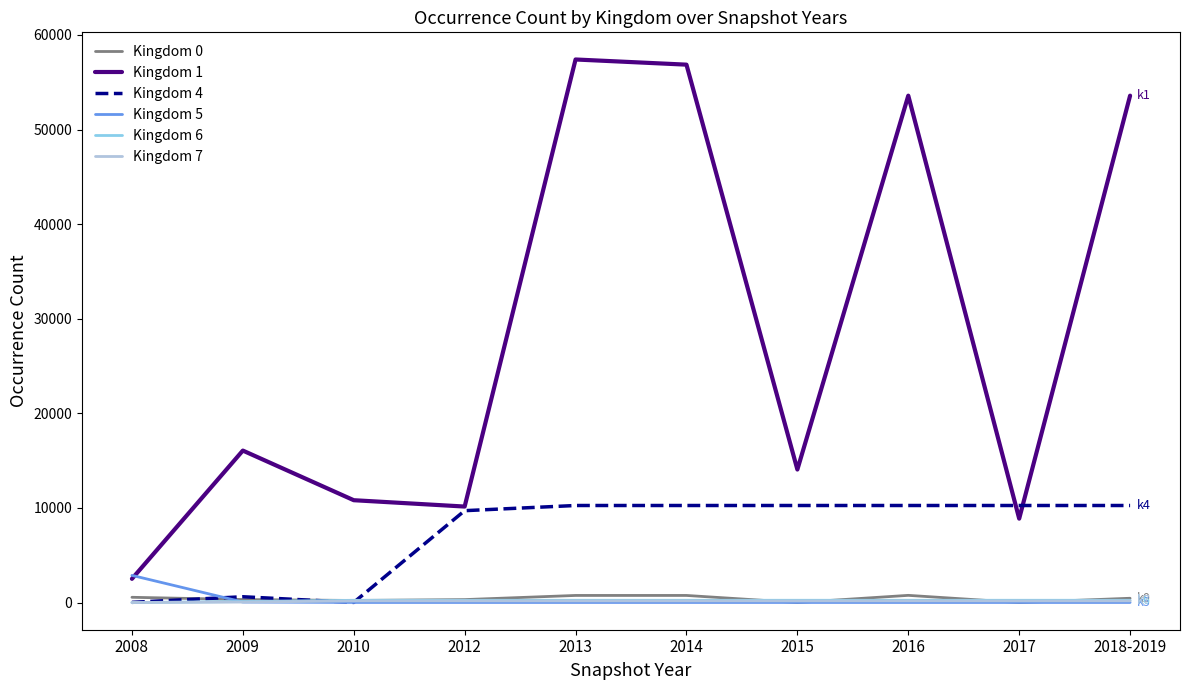

At how many categories does at least one series exceed 39731?

4